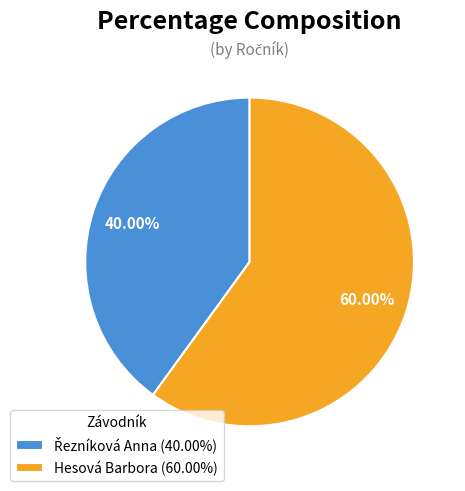

To the nearest percent, what percentage of the pie is Hesová Barbora?

60%